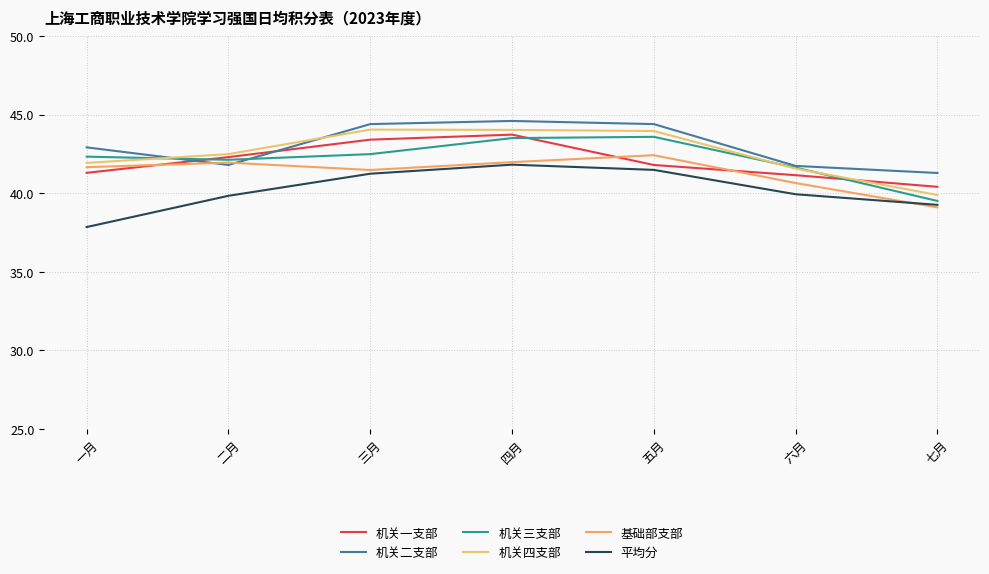

How many lines are shown in the chart?

6